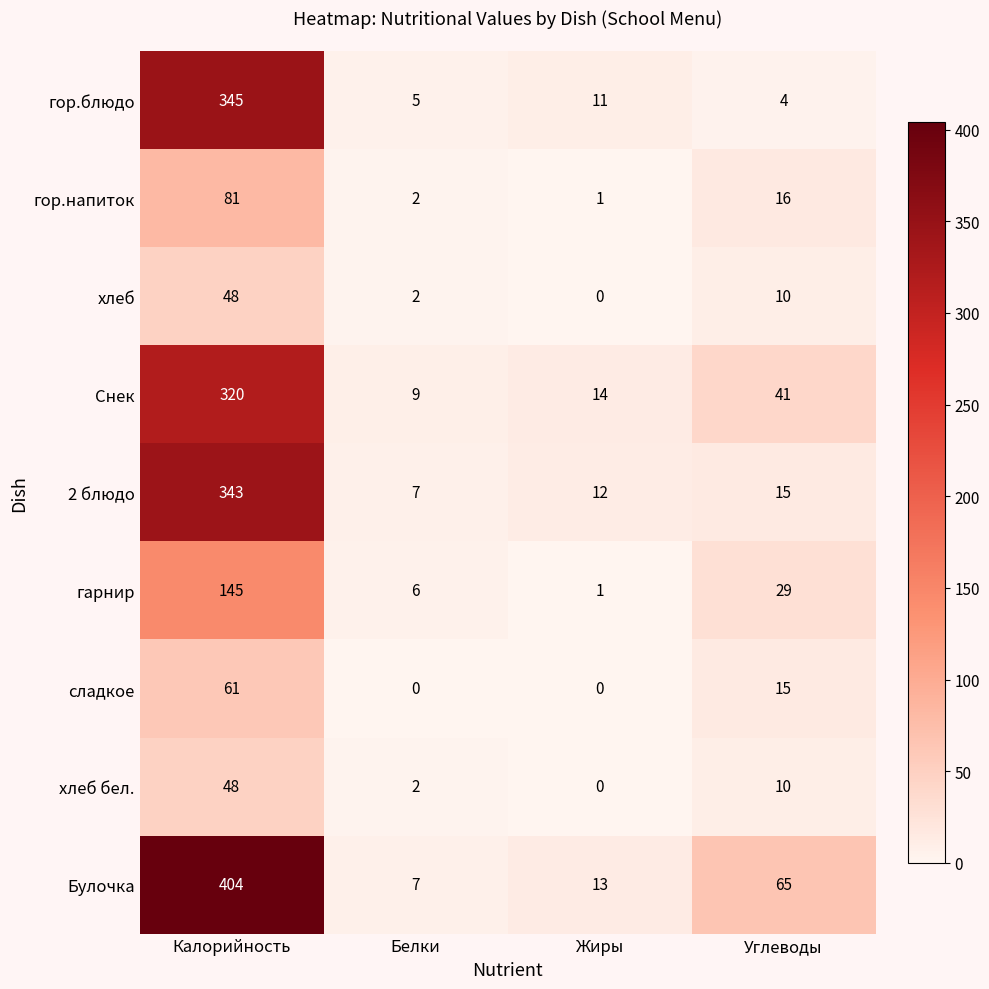

True or false: гор.напиток has a value of 34 at Калорийность.

False